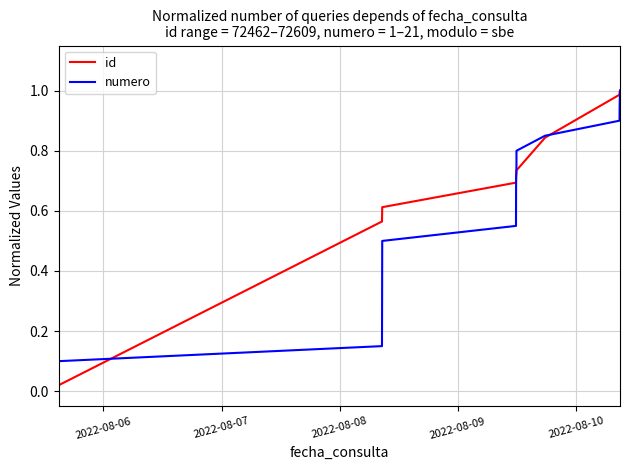

What is the sum of all numero values?

10.5